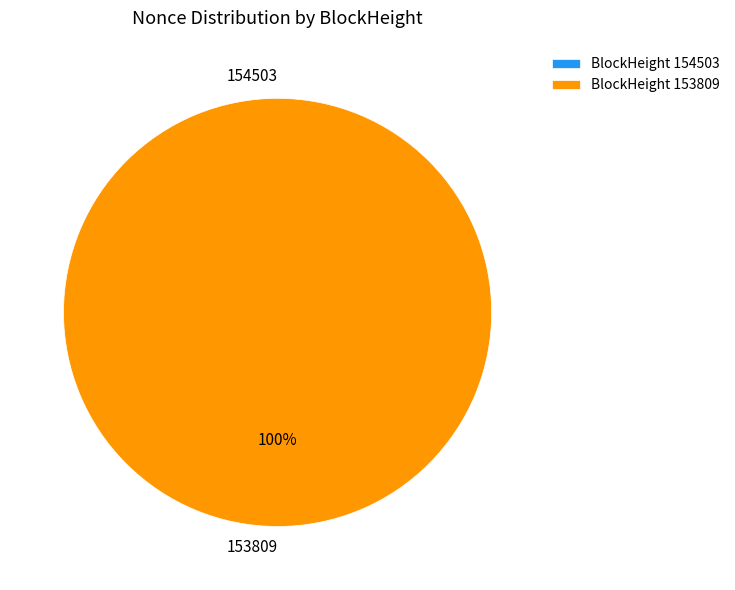

Do 153809 and 154503 together represent more than half of the pie?

Yes